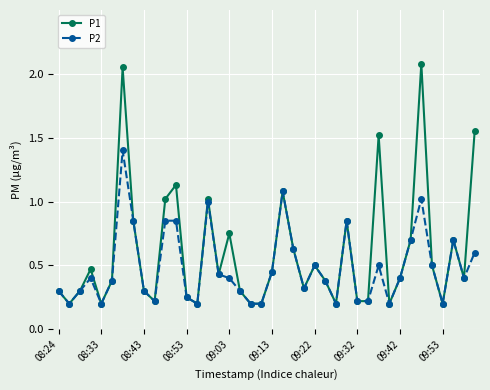

Rank the series by their maximum value, from lowest to highest.

P2, P1